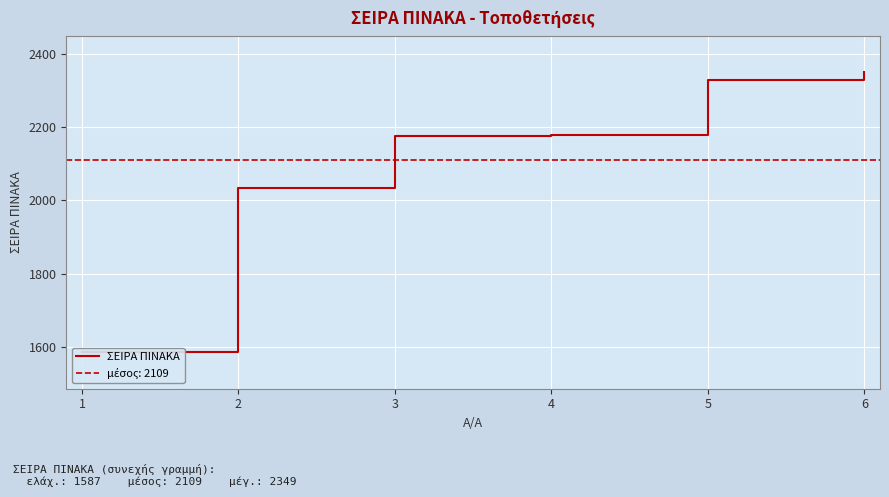

List the labels in order of value, largest first.

6, 5, 4, 3, 2, 1